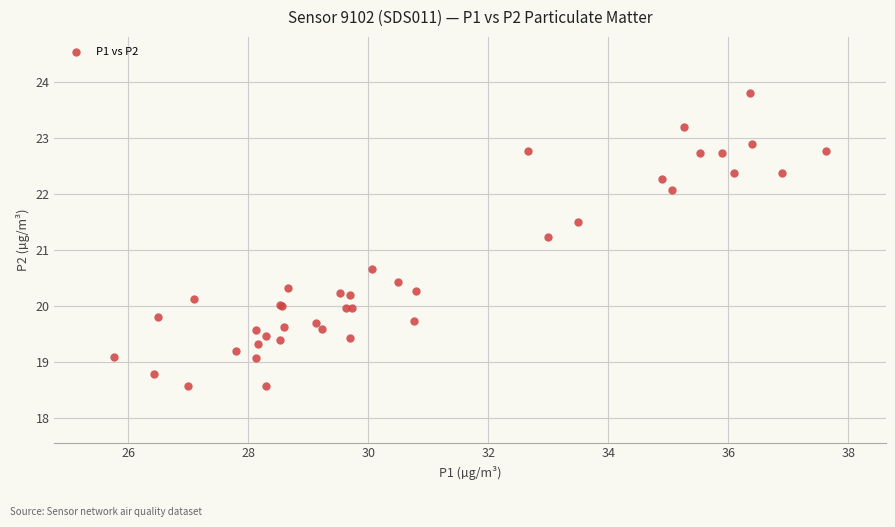

What Y value in the scatter plot is closest to 21?

21.2